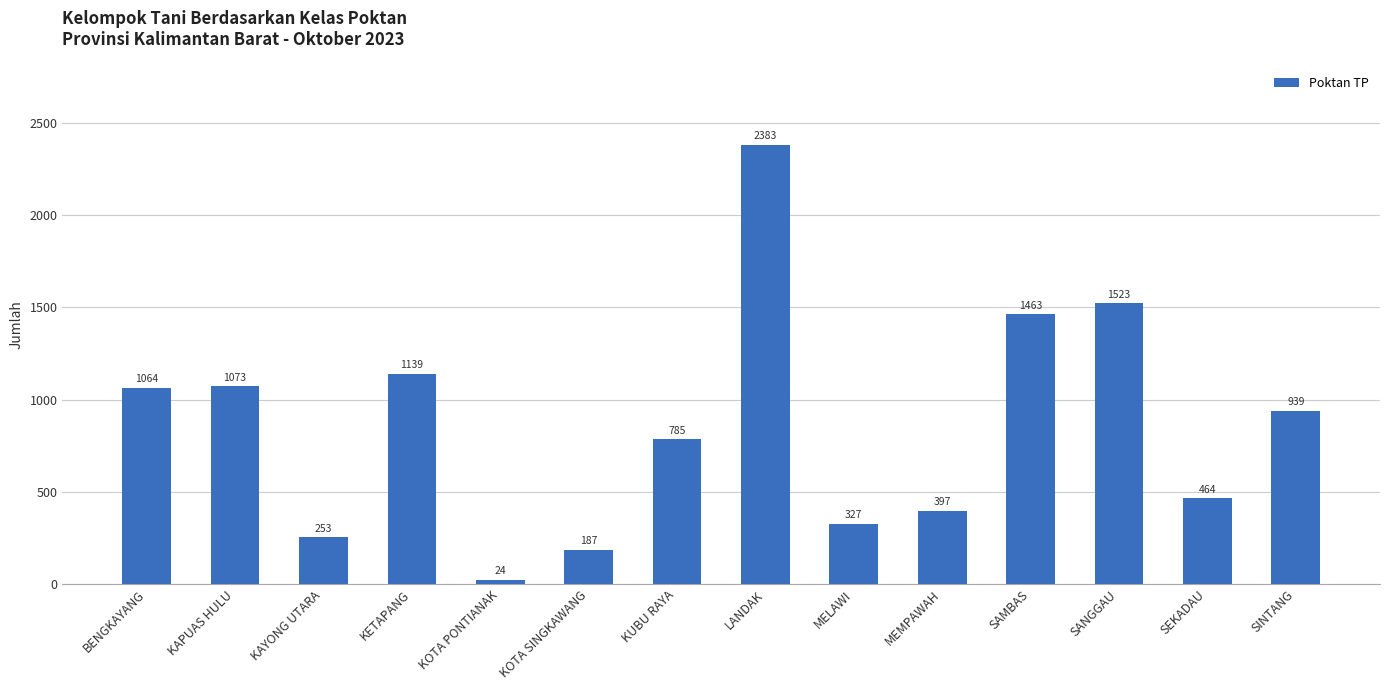

What is the difference between the second highest and minimum values?

1499